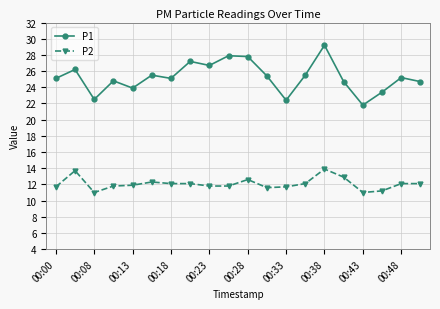

What is the value of the P1 point at the 11th from the left?

27.8